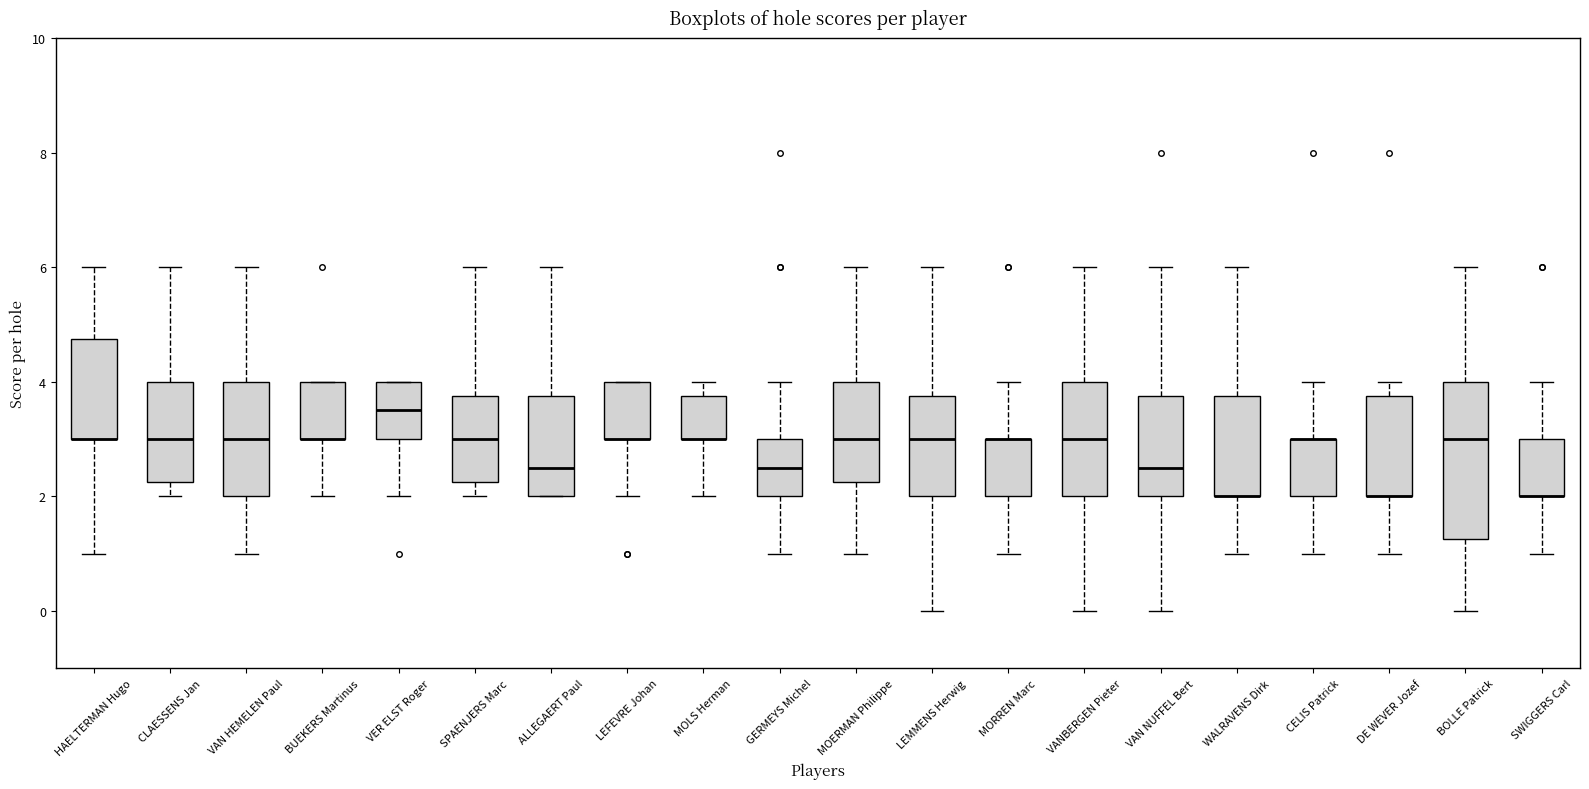

Reading left to right, read every box against the y-axis: the position of its median line, the range the box covers, and the ends of its whiskers. The values are not printed on the chart, so give them approximately, as read against the axis.

HAELTERMAN Hugo: median 3.0 (drawn on the box's lower edge), box 3.0 to 4.8, whiskers 1.0 to 6.0
CLAESSENS Jan: median 3.0, box 2.2 to 4.0, whiskers 2.0 to 6.0
VAN HEMELEN Paul: median 3.0, box 2.0 to 4.0, whiskers 1.0 to 6.0
BUEKERS Martinus: median 3.0 (drawn on the box's lower edge), box 3.0 to 4.0, whiskers 2.0 to 4.0
VER ELST Roger: median 3.6, box 3.0 to 4.0, whiskers 2.0 to 4.0
SPAENJERS Marc: median 3.0, box 2.2 to 3.8, whiskers 2.0 to 6.0
ALLEGAERT Paul: median 2.6, box 2.0 to 3.8, whiskers 2.0 to 6.0
LEFEVRE Johan: median 3.0 (drawn on the box's lower edge), box 3.0 to 4.0, whiskers 2.0 to 4.0
MOLS Herman: median 3.0 (drawn on the box's lower edge), box 3.0 to 3.8, whiskers 2.0 to 4.0
GERMEYS Michel: median 2.6, box 2.0 to 3.0, whiskers 1.0 to 4.0
MOERMAN Philippe: median 3.0, box 2.2 to 4.0, whiskers 1.0 to 6.0
LEMMENS Herwig: median 3.0, box 2.0 to 3.8, whiskers 0.0 to 6.0
MORREN Marc: median 3.0 (drawn on the box's upper edge), box 2.0 to 3.0, whiskers 1.0 to 4.0
VANBERGEN Pieter: median 3.0, box 2.0 to 4.0, whiskers 0.0 to 6.0
VAN NUFFEL Bert: median 2.6, box 2.0 to 3.8, whiskers 0.0 to 6.0
WALRAVENS Dirk: median 2.0 (drawn on the box's lower edge), box 2.0 to 3.8, whiskers 1.0 to 6.0
CELIS Patrick: median 3.0 (drawn on the box's upper edge), box 2.0 to 3.0, whiskers 1.0 to 4.0
DE WEVER Jozef: median 2.0 (drawn on the box's lower edge), box 2.0 to 3.8, whiskers 1.0 to 4.0
BOLLE Patrick: median 3.0, box 1.2 to 4.0, whiskers 0.0 to 6.0
SWIGGERS Carl: median 2.0 (drawn on the box's lower edge), box 2.0 to 3.0, whiskers 1.0 to 4.0